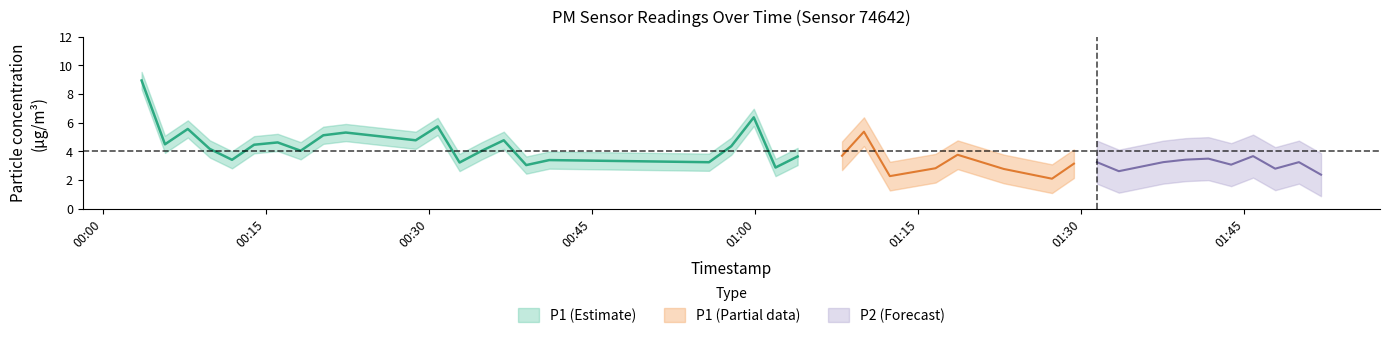

Read the P2 value at 36.

1.1